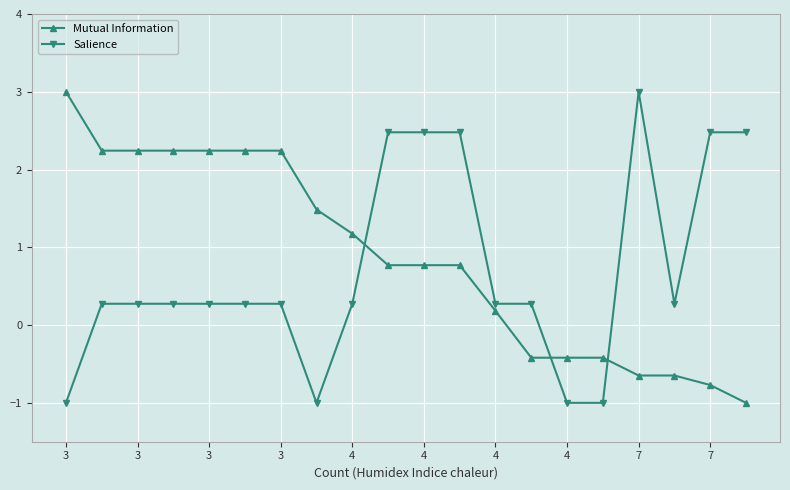

True or false: Mutual Information and Salience intersect in this chart.

True